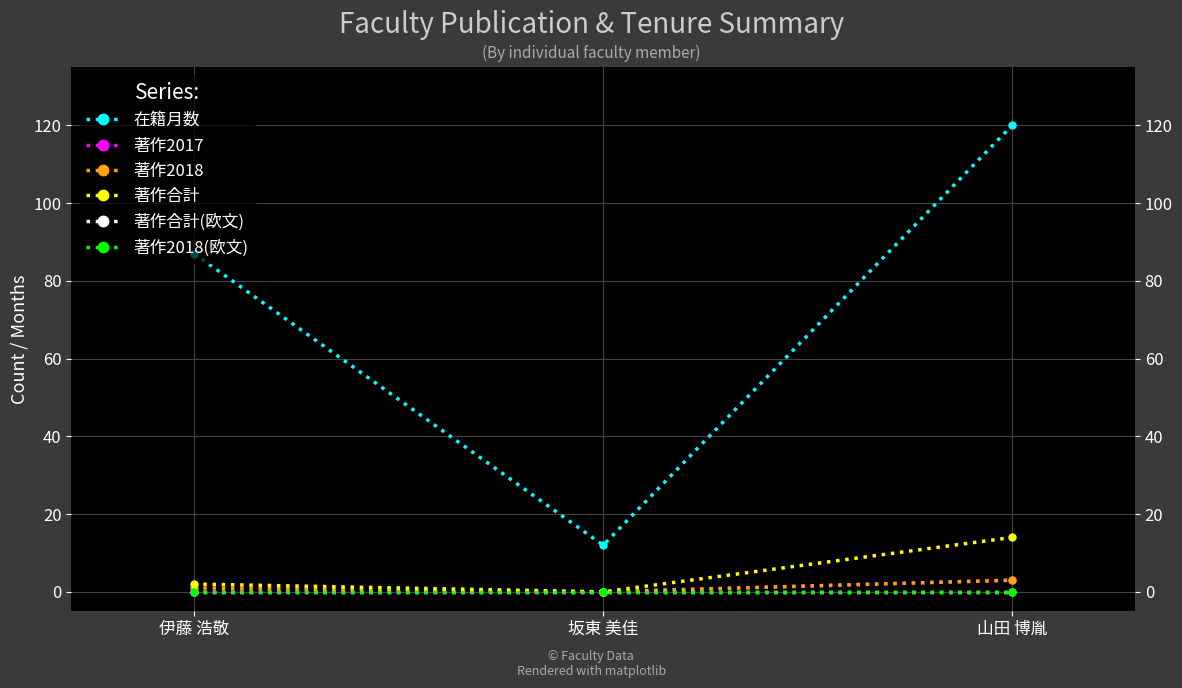

Which series has the largest range (max minus min)?

在籍月数